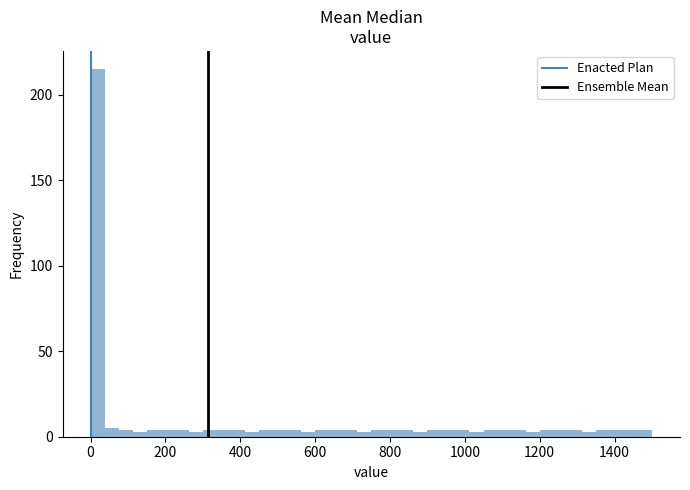

Around what value on the x-axis is the tallest bar? Give the approximate position of its centre, as read against the axis.

20